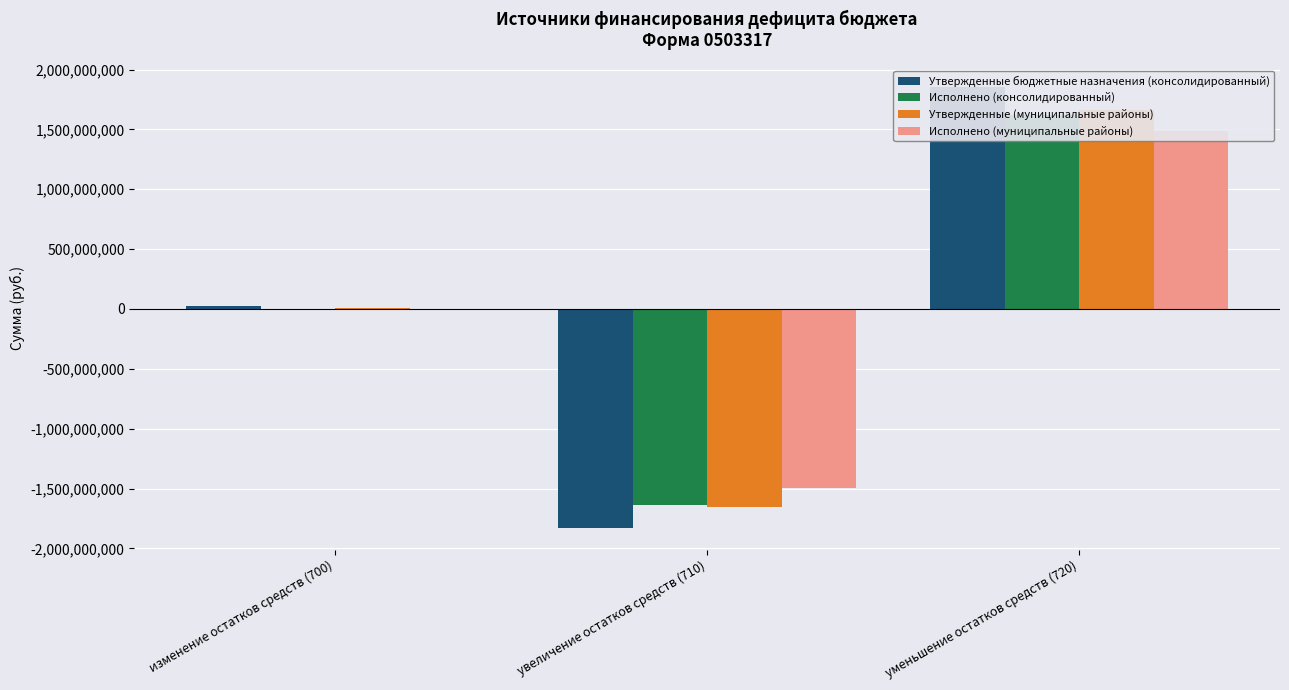

What is the value of the Утвержденные бюджетные назначения (консолидированный) bar at the 3rd from the left?

1850550730.4